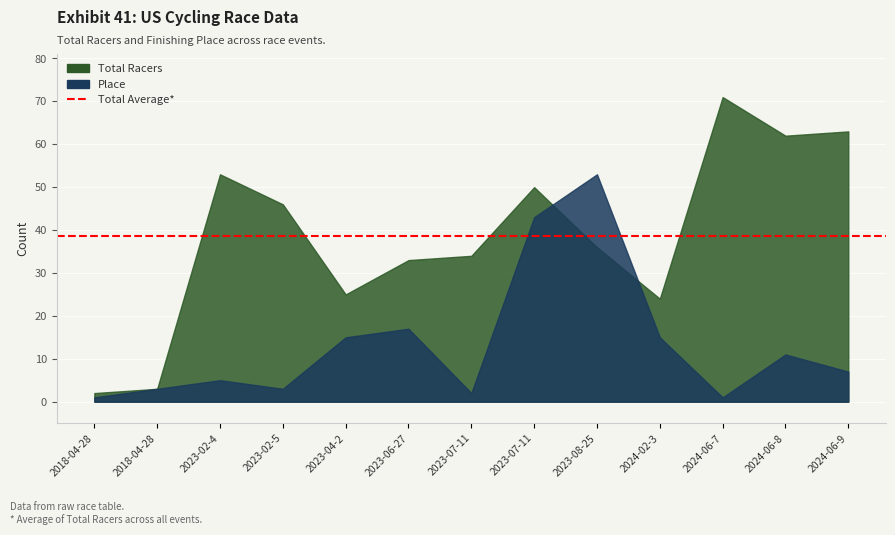

How many data points in Total Racers are less than 36?

6